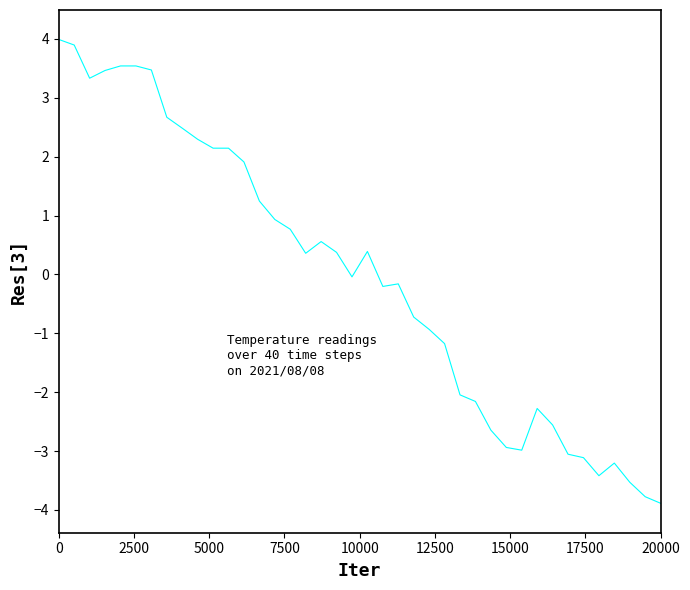

What is the minimum value shown in the chart?

-3.9